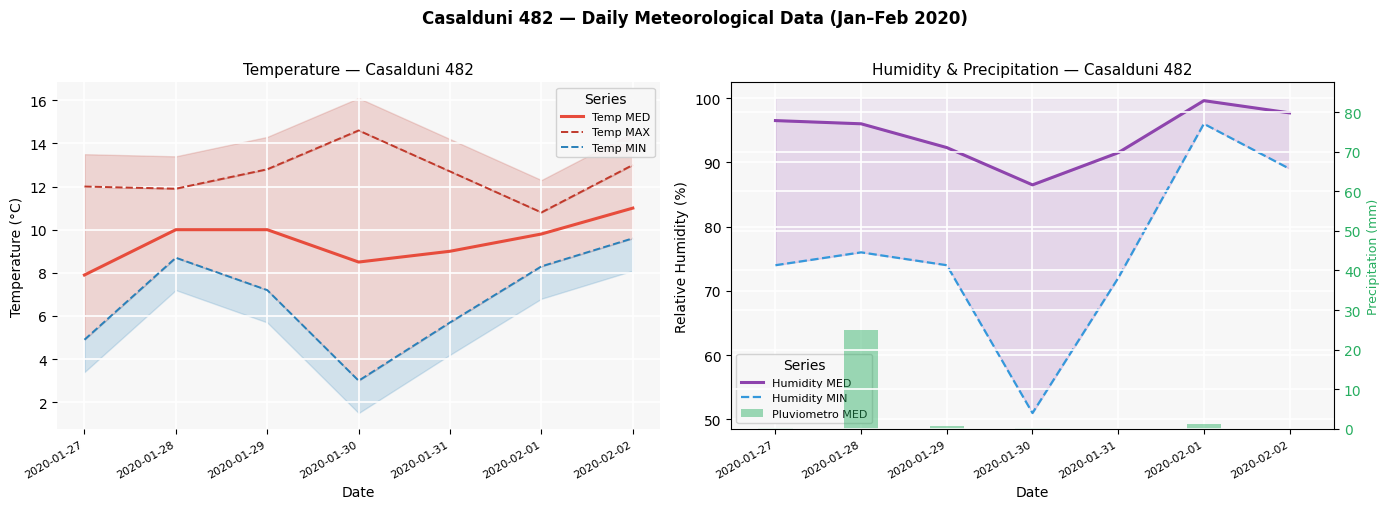

Reading left to right, transcribe all the data shown in this chart.

Temp MED: 7.9	10.0	10.0	8.5	9.0	9.8	11.0
Temp MAX: 12.0	11.9	12.8	14.6	12.7	10.8	13.0
Temp MIN: 4.9	8.7	7.2	3.0	5.7	8.3	9.6
Humidity MED: 96.5	96.0	92.3	86.5	91.5	99.6	97.7
Humidity MIN: 74.0	76.0	74.0	51.0	72.0	96.0	89.0
Pluviometro MED: 0.2	25.0	0.6	0.2	0.0	1.2	0.0